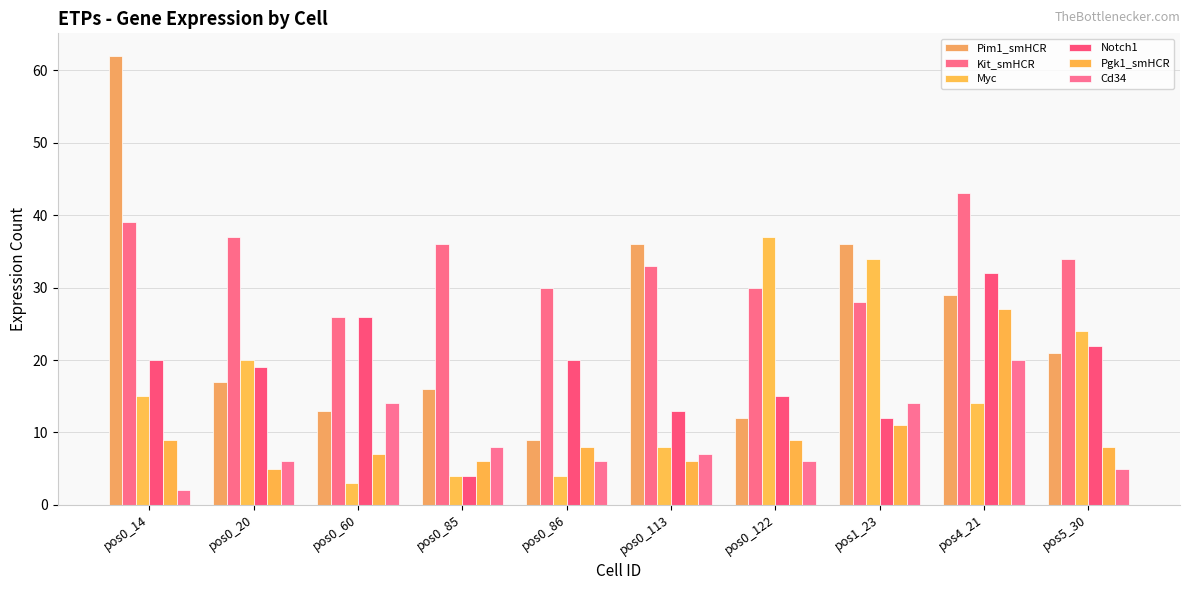

How many categories are shown in the chart?

10